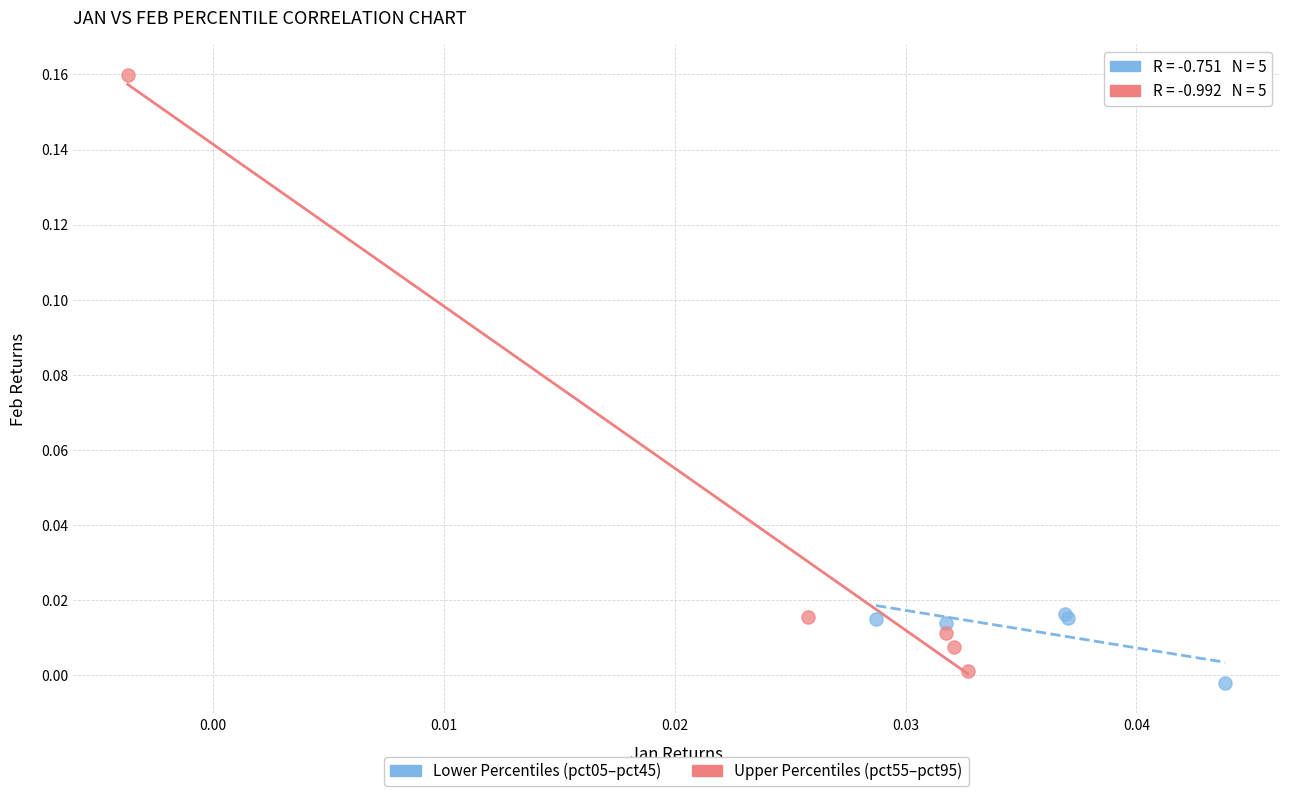

Which series contains the lowest Y value?

Lower Percentiles (pct05–pct45)